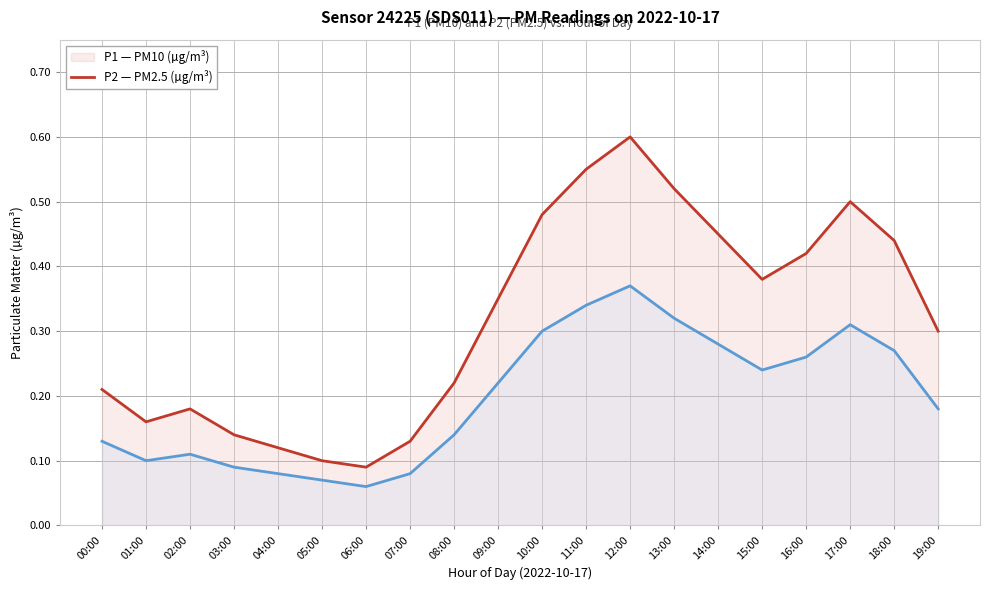

What is the label of the 12th point from the right?

08:00